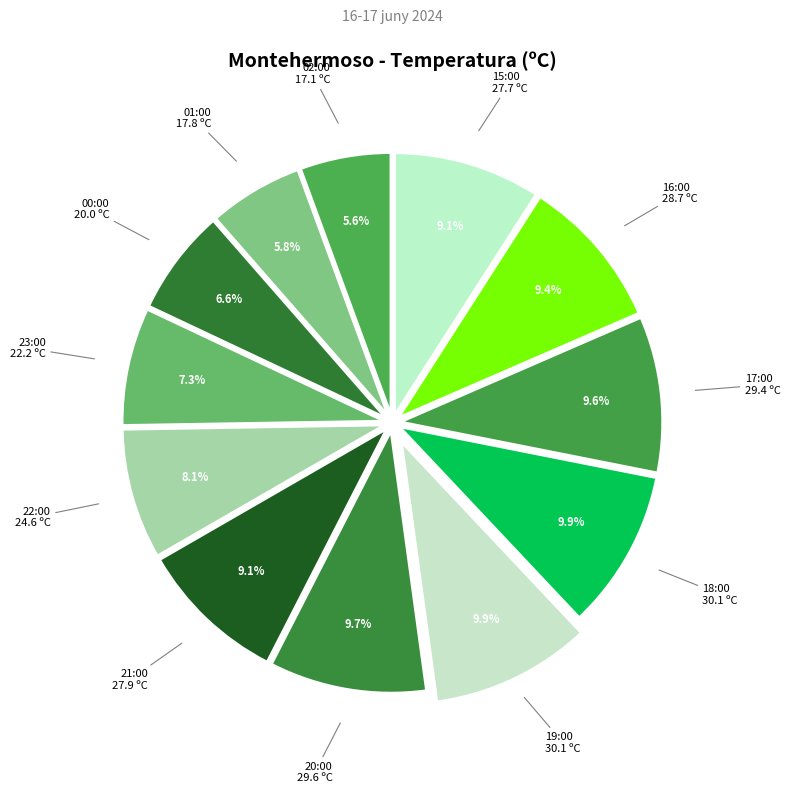

How many slices are in this pie chart?

12